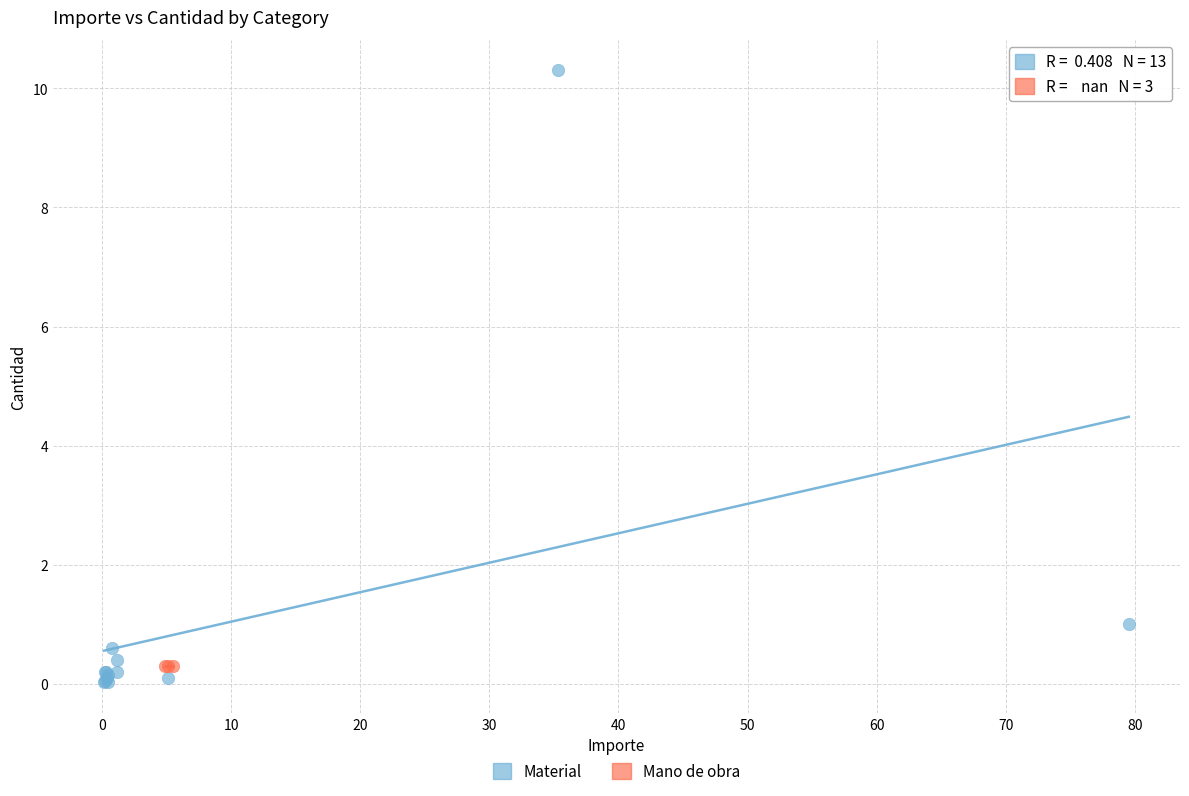

Which series contains the highest Y value?

Material